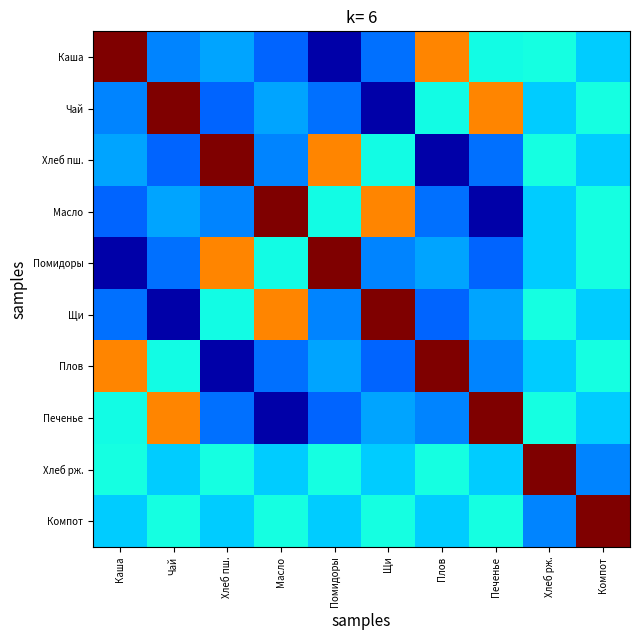

Which series has the largest total across all categories?

Хлеб рж.